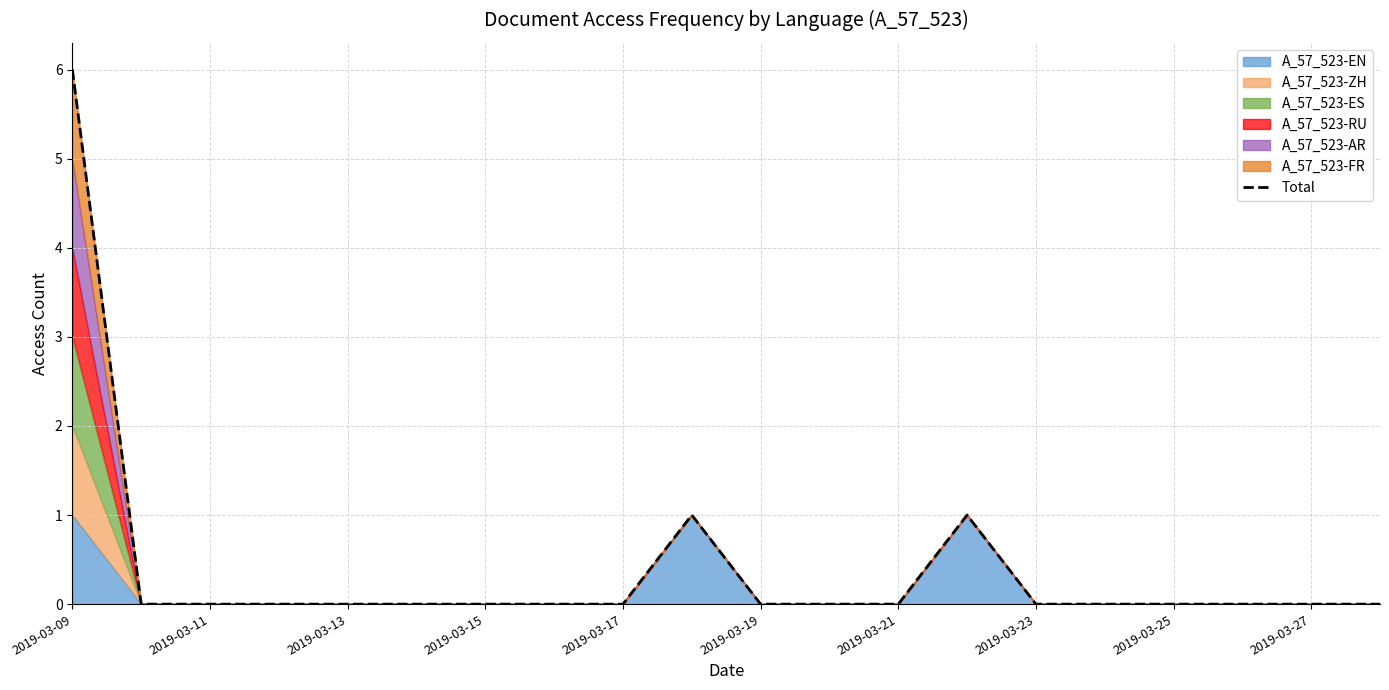

How many points are higher than both their immediate neighbors (excluding endpoints)?

2